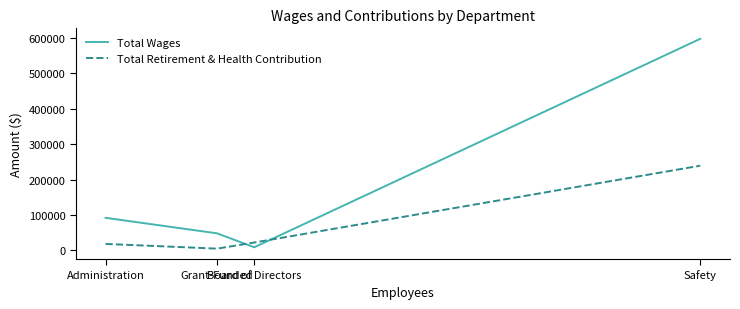

How many lines are shown in the chart?

2